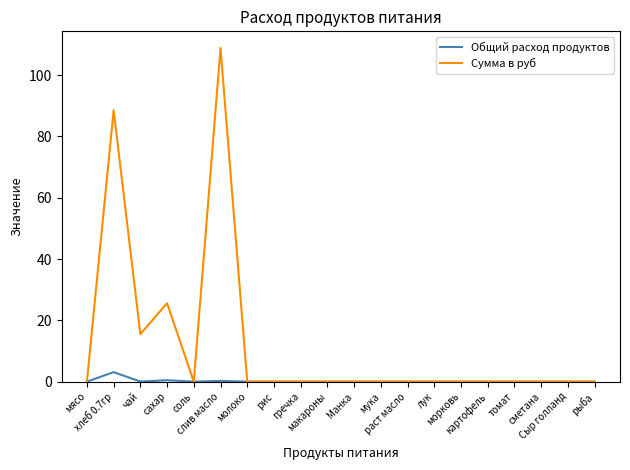

List the series in order of their peak value, highest first.

Сумма в руб, Общий расход продуктов